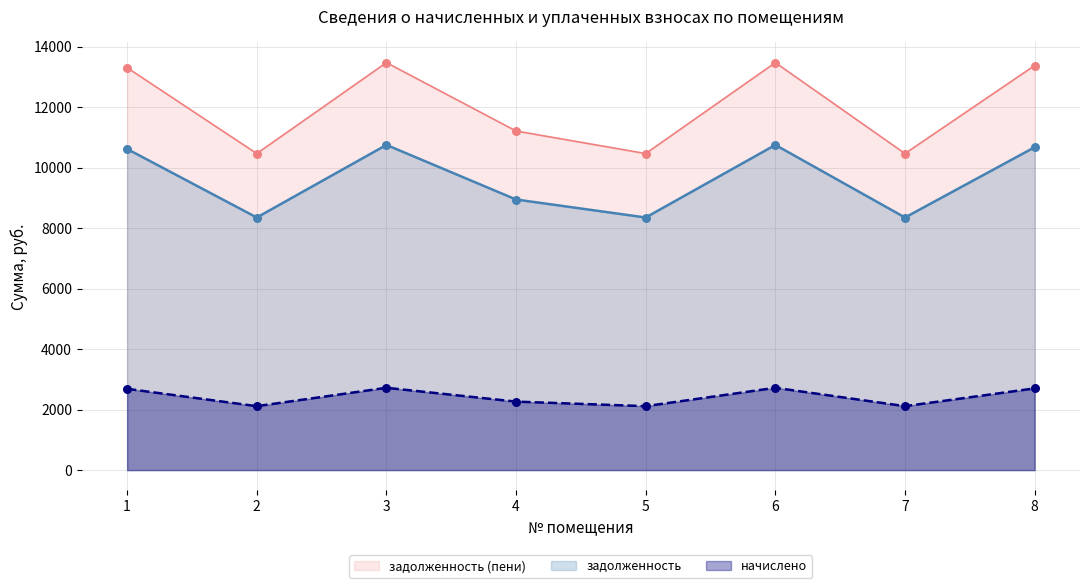

At how many categories does at least one series exceed 11457?

4